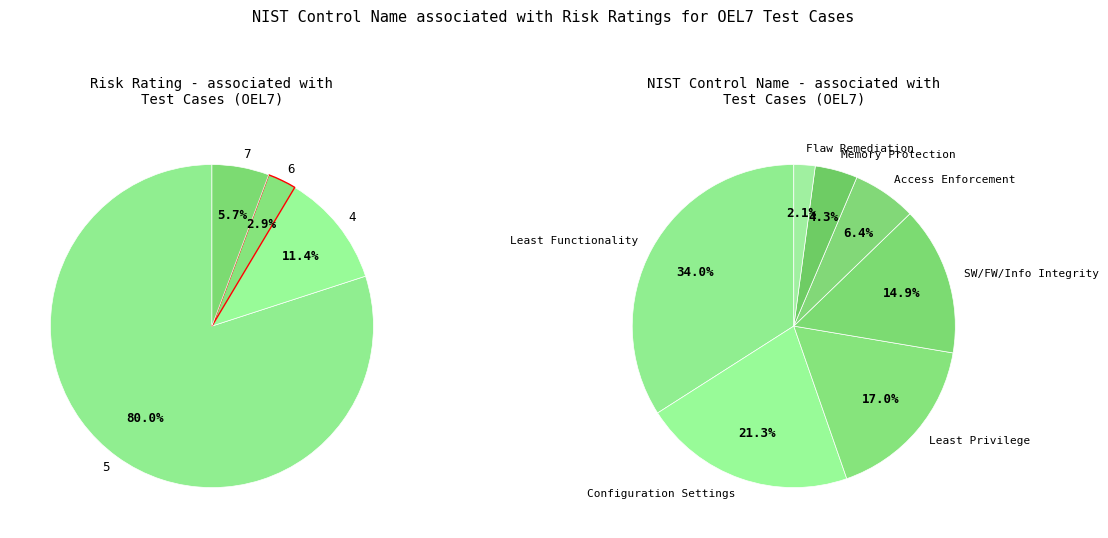

What is the smallest slice in the pie chart?

Flaw Remediation